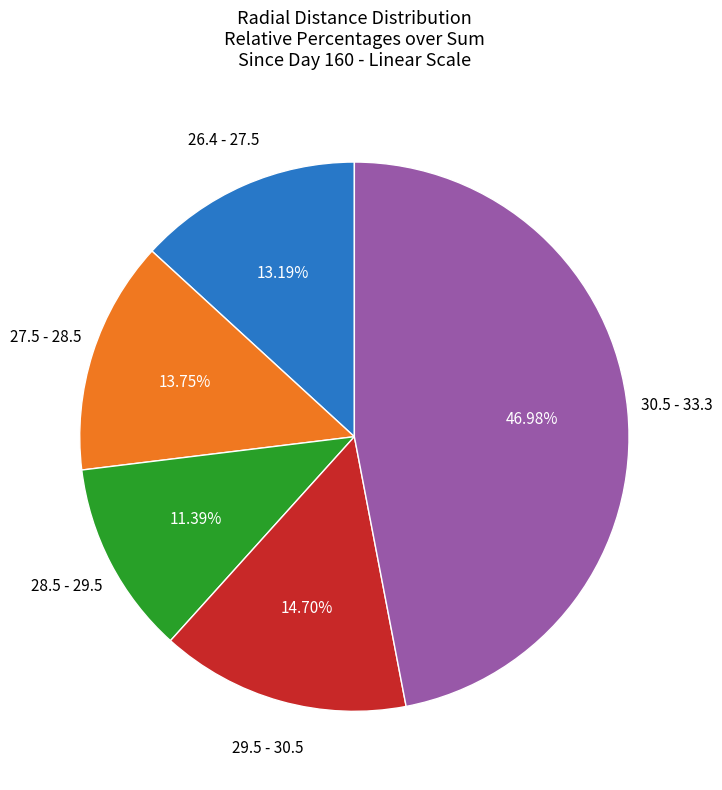

Is there a majority slice in this chart?

No